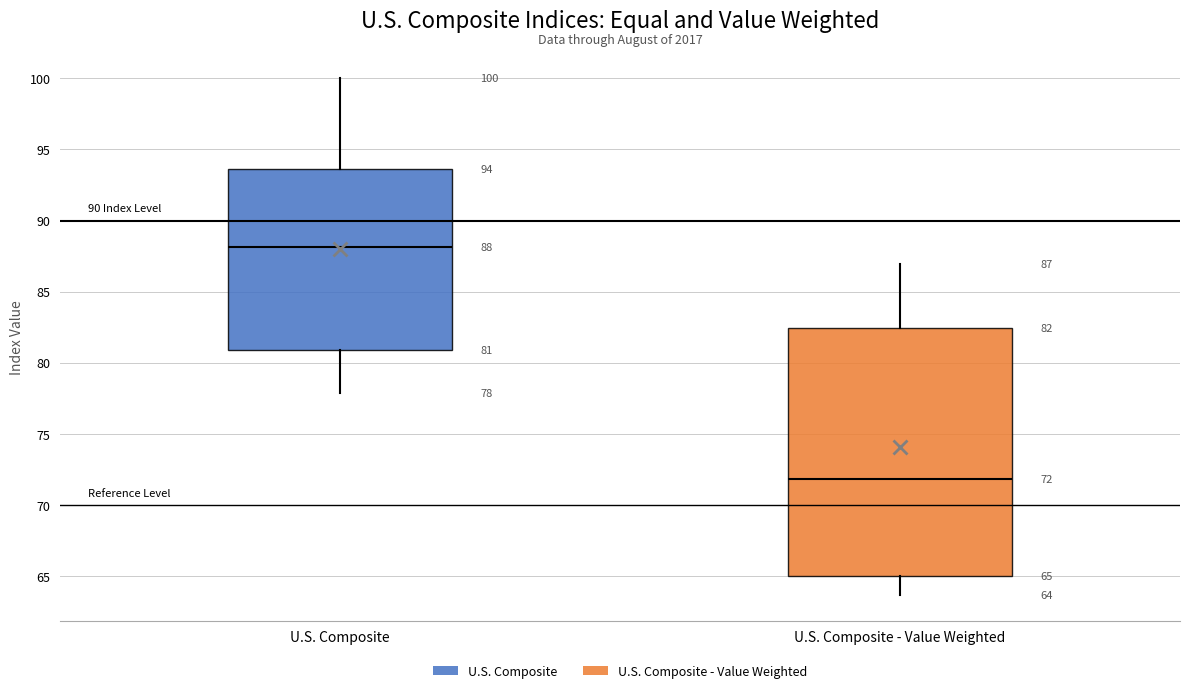

Comparing the boxes themselves (not the whiskers), which one is the tallest?

U.S. Composite - Value Weighted